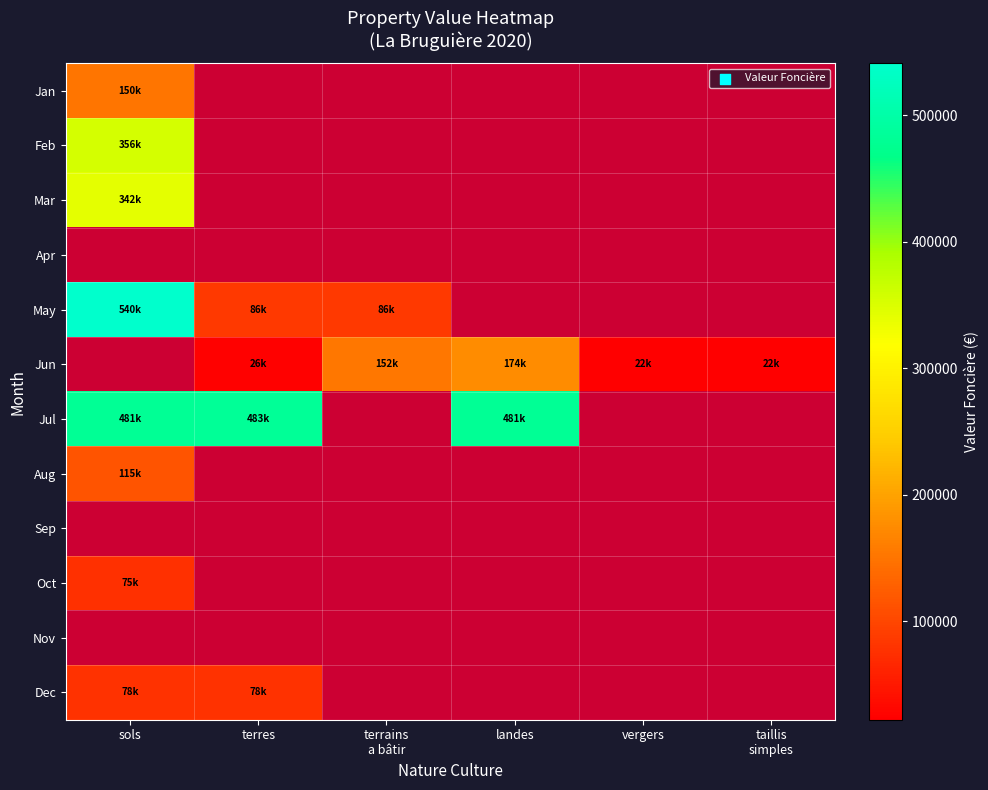

Is the value of Dec at vergers greater than the value of Oct at taillis simples?

No